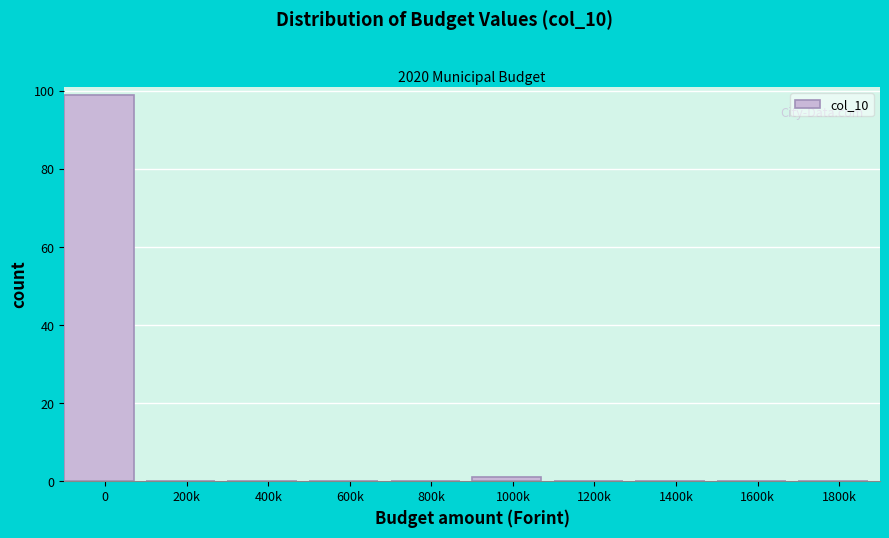

Reading left to right, transcribe all the data shown in this chart.

0=99	200k=0	400k=0	600k=0	800k=0	1000k=1	1200k=0	1400k=0	1600k=0	1800k=0